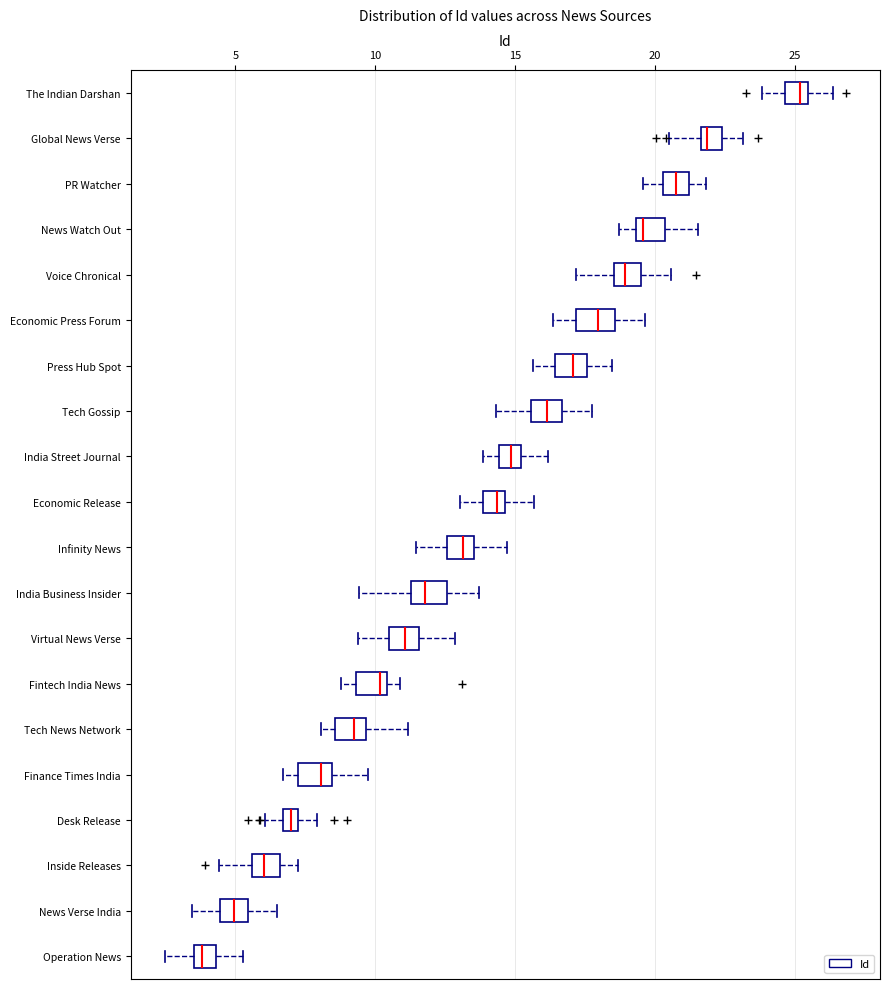

Where does the median line of the box for Virtual News Verse sit on the x-axis? The values are not printed on the chart, so give them approximately, as read against the axis.

11.0